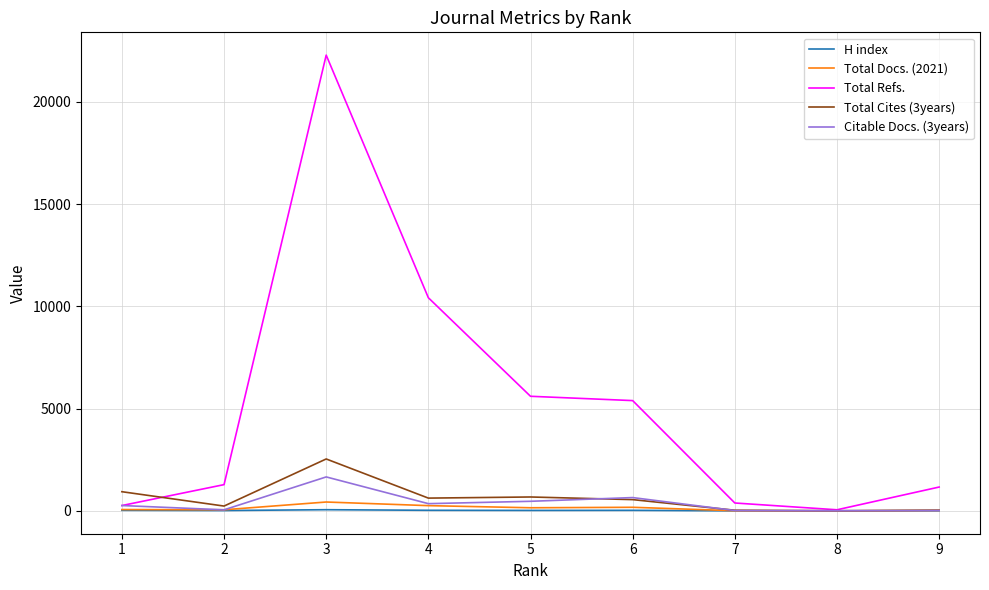

At which category is the sum across all series the highest?

3